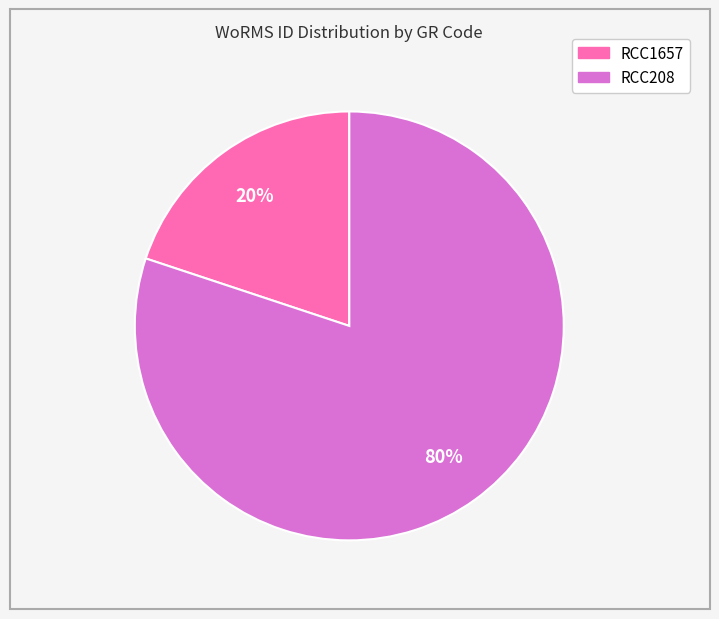

Approximately how many times larger is the value at RCC208 compared to RCC1657?

4.0